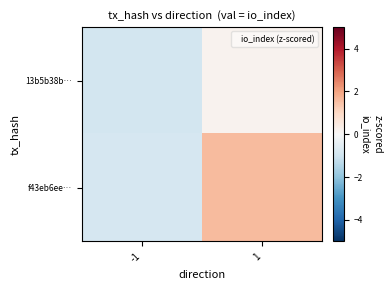

List the series in order of their overall mean, highest first.

f43eb6ee…, 13b5b38b…